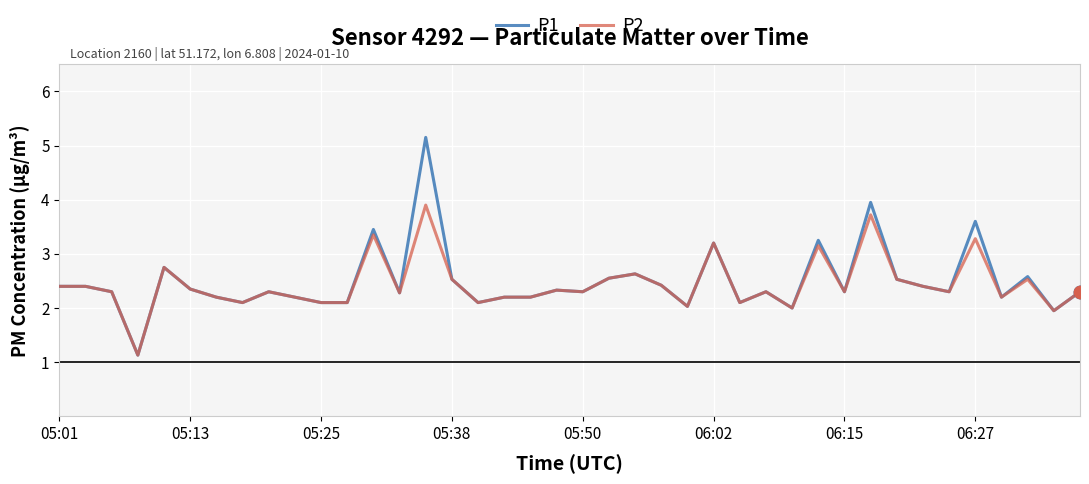

Which series has the largest range (max minus min)?

P1